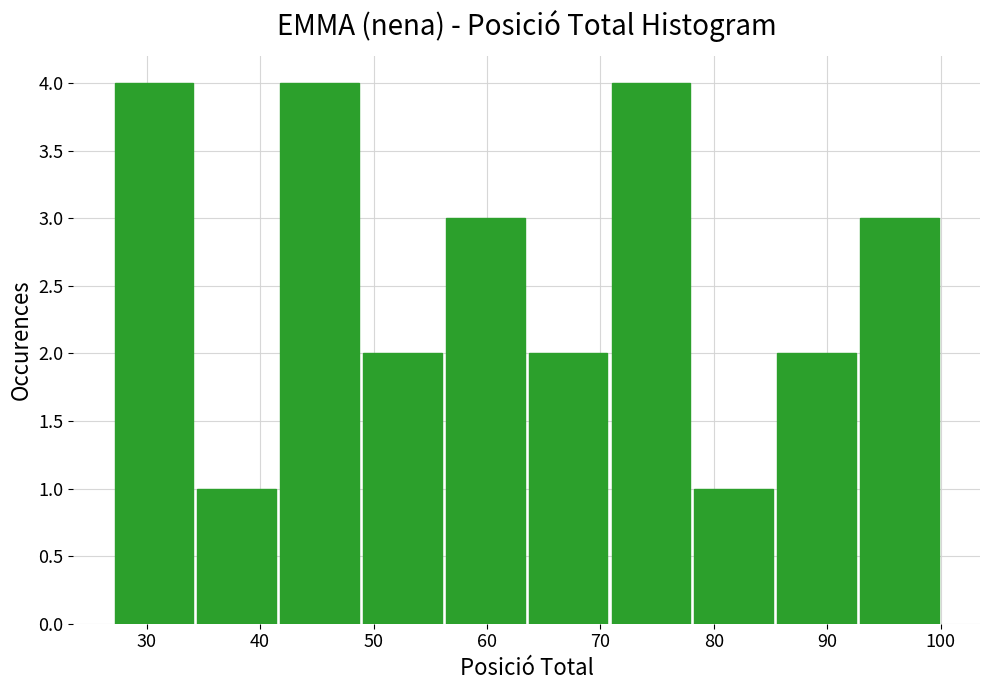

Reading left to right, list every bar in this chart as the range it spans on the x-axis followed by its height. Neither the bar edges nor the heights are printed on the chart, so give them approximately, as read against the axes.

27.0 to 34.3: 4
34.3 to 41.6: 1
41.6 to 48.9: 4
48.9 to 56.2: 2
56.2 to 63.5: 3
63.5 to 70.8: 2
70.8 to 78.1: 4
78.1 to 85.4: 1
85.4 to 92.7: 2
92.7 to 100.0: 3